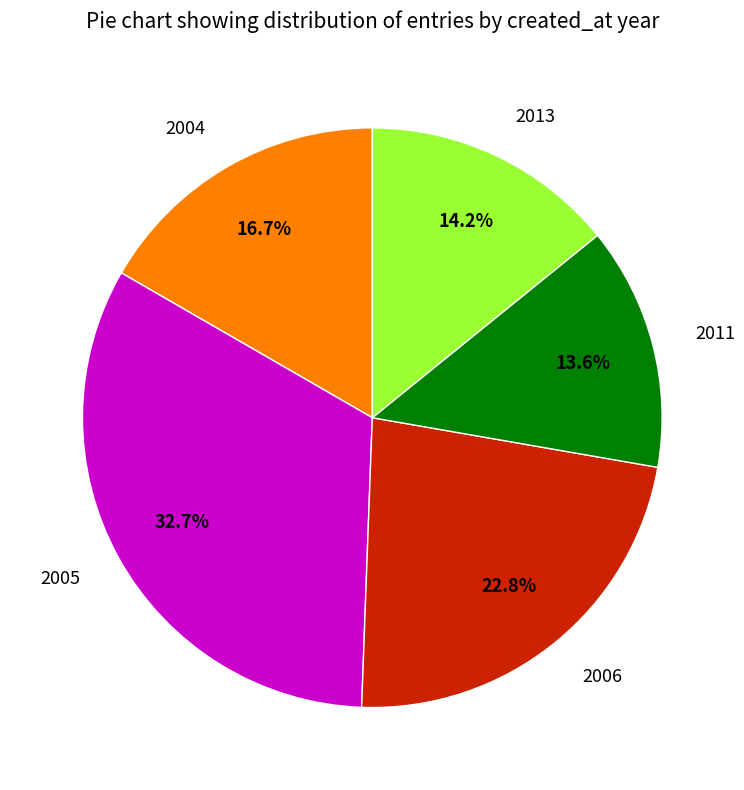

How many segments does this pie chart have?

5